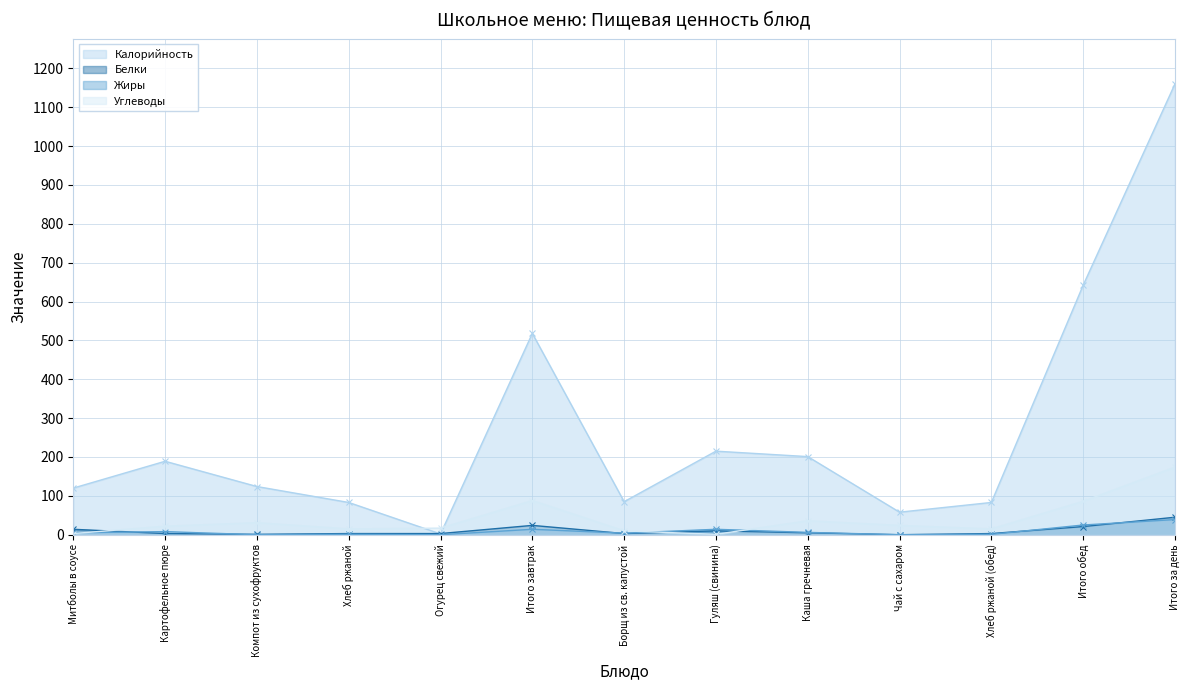

At which label does Белки first exceed 3?

Митболы в соусе